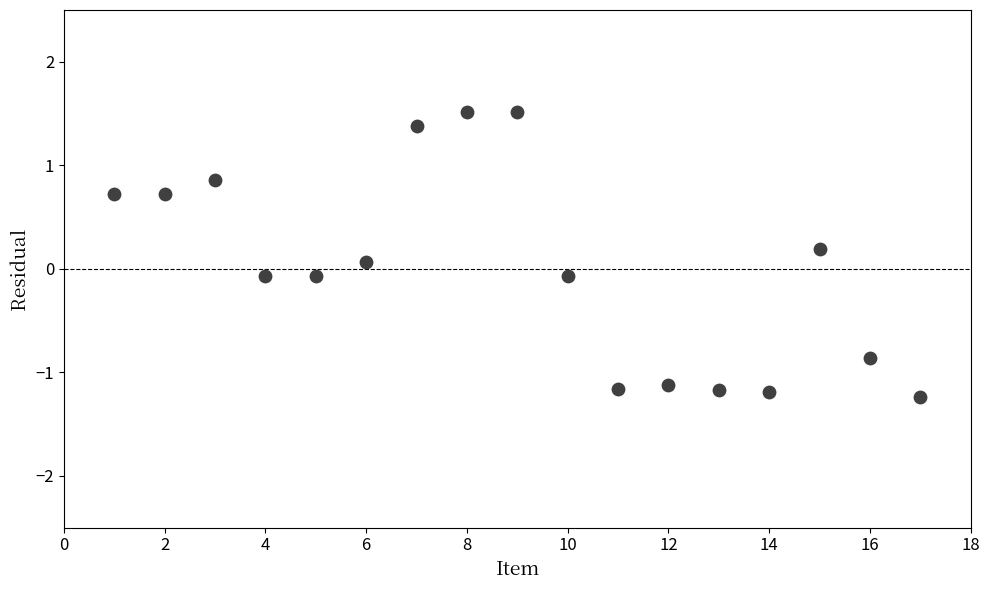

What is the range of Y values (max minus min)?

2.8